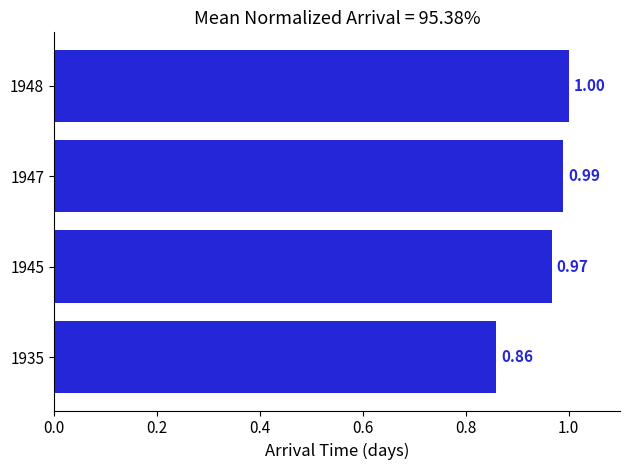

What is the average value?

1.0